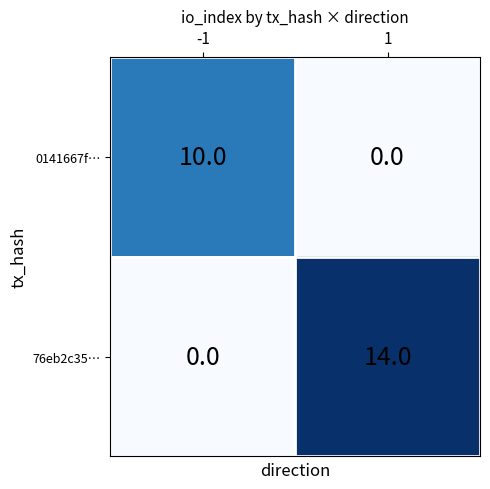

How many data points does each series have?

2